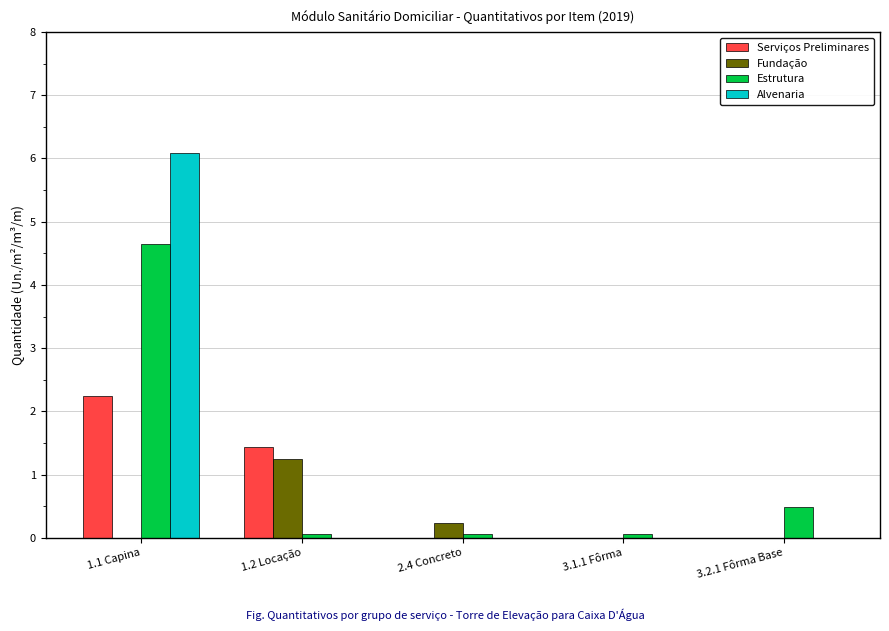

Are the bars grouped side by side (vs. stacked)?

Yes